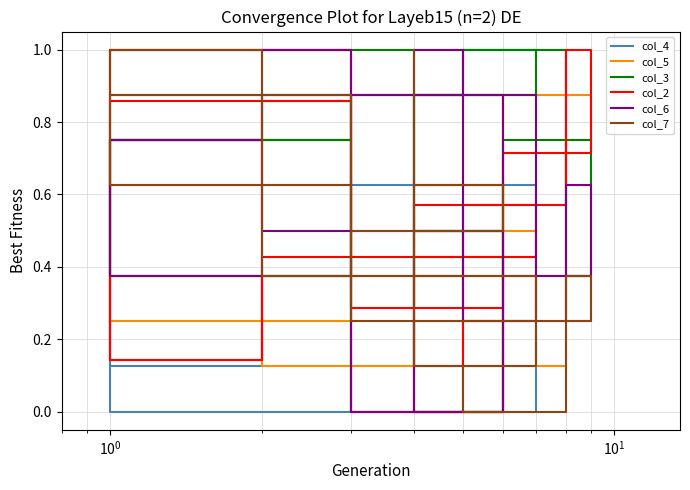

Which series ends up on top after the final intersection of col_3 and col_4?

col_4